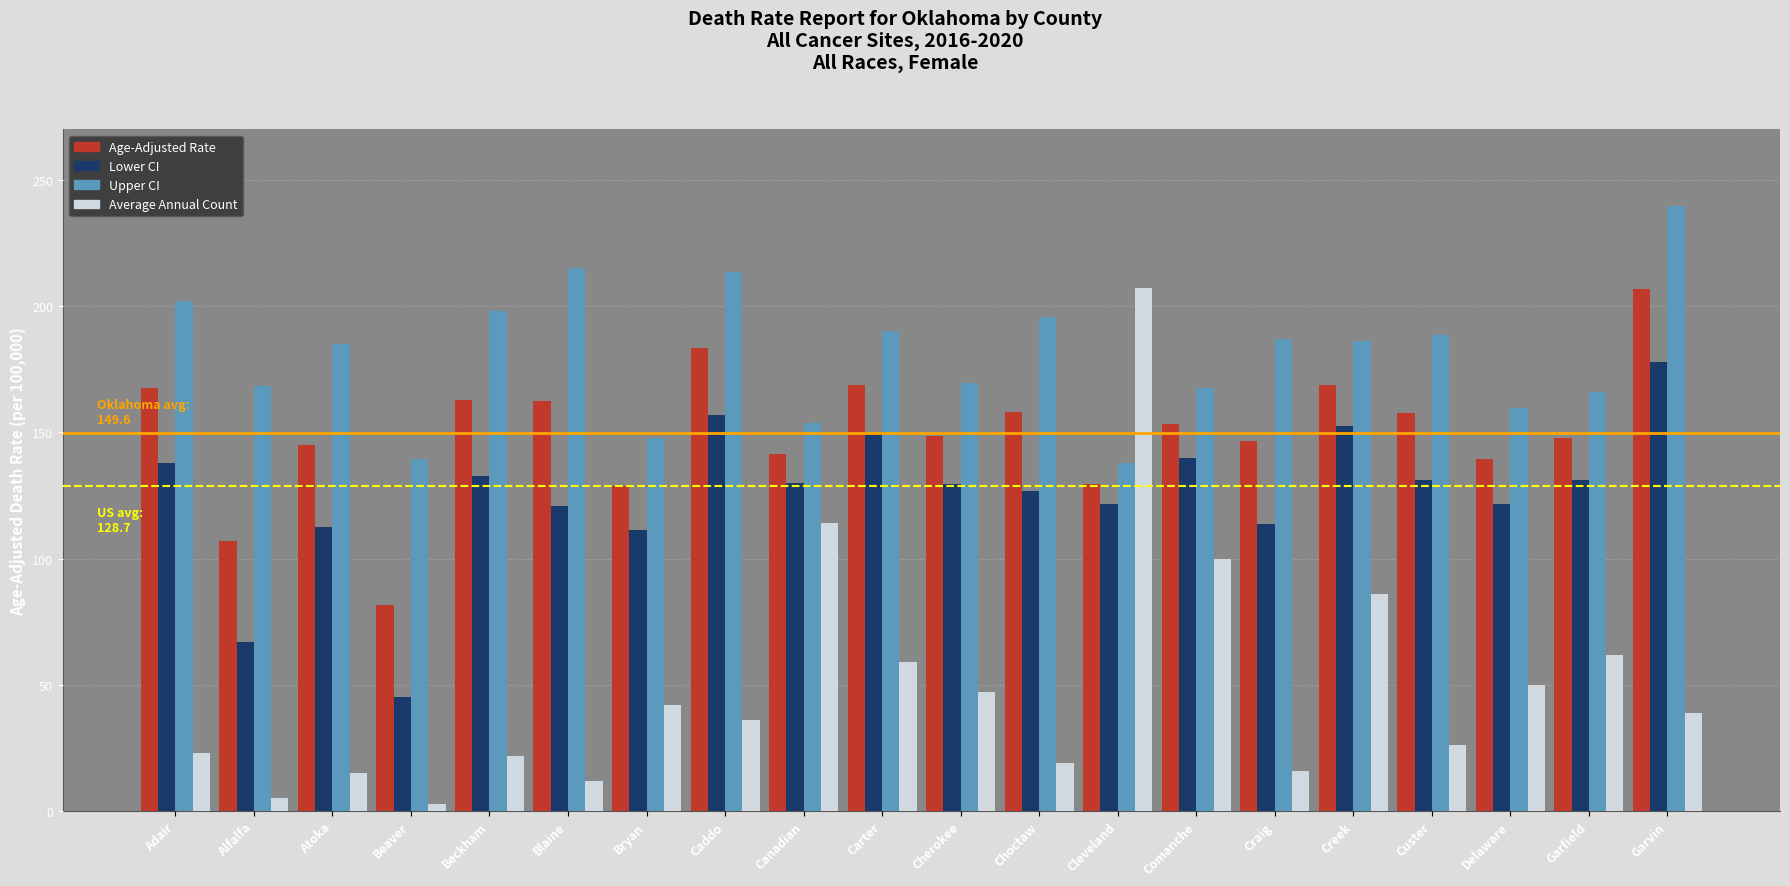

At Blaine, list the series in order from largest to smallest.

Upper CI, Age-Adjusted Rate, Lower CI, Average Annual Count